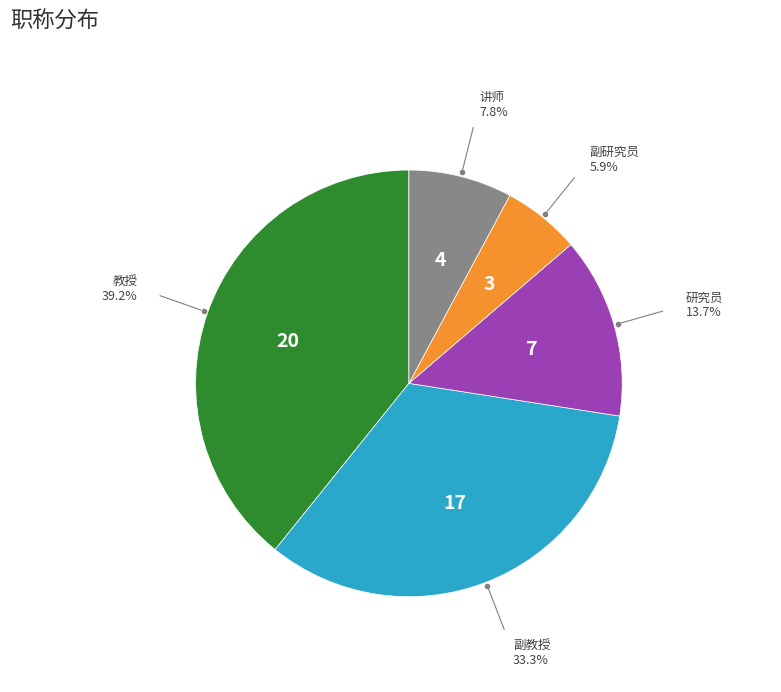

Count the number of slices in the pie.

5